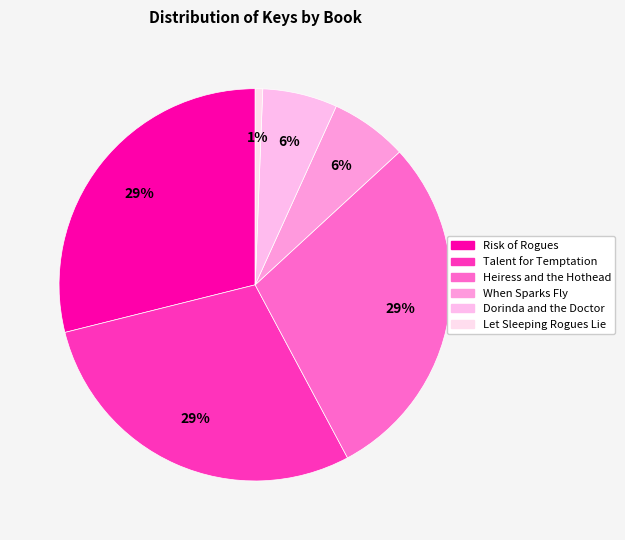

The When Sparks Fly slice represents 16% of the pie. True or false?

False